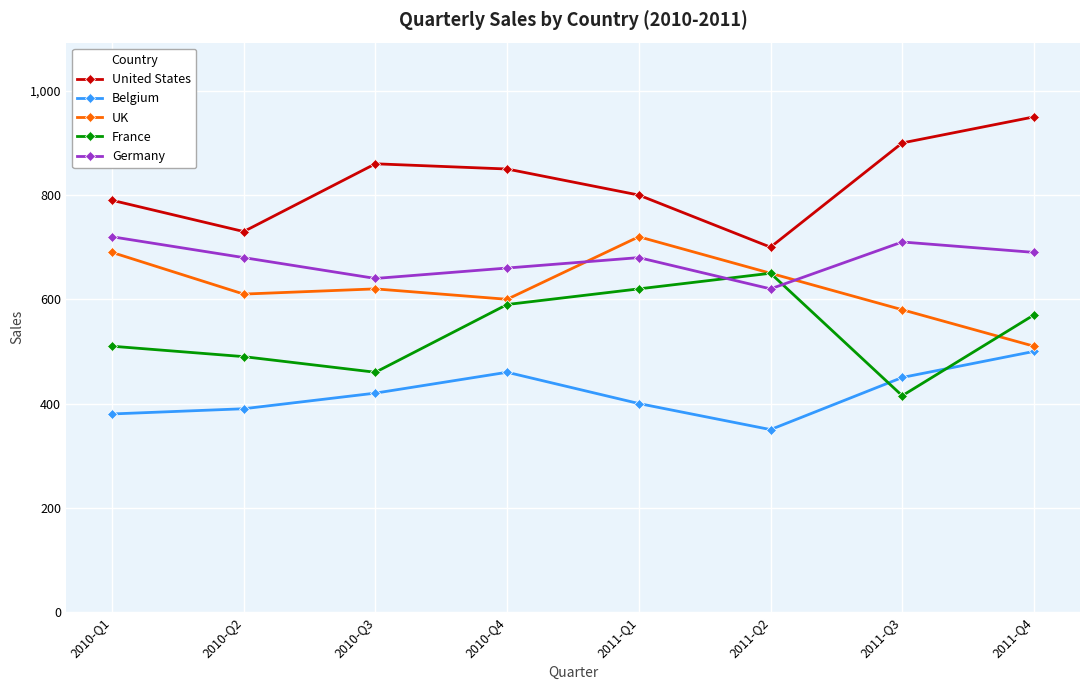

At which label does France reach its minimum?

2011-Q3